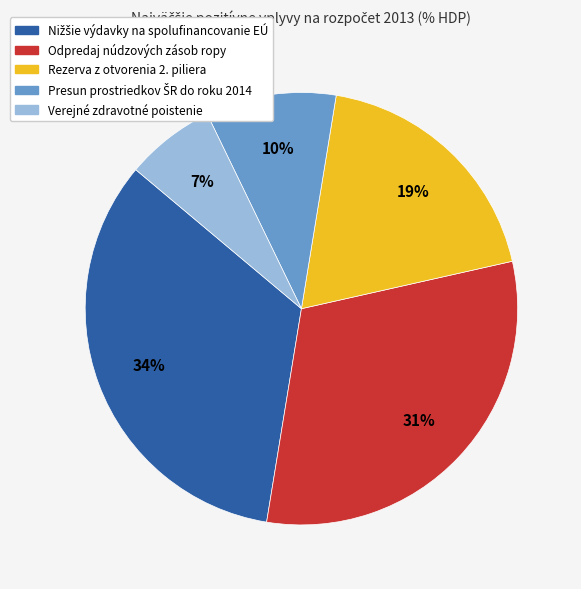

True or false: Odpredaj núdzových zásob ropy accounts for 31% of the total.

True